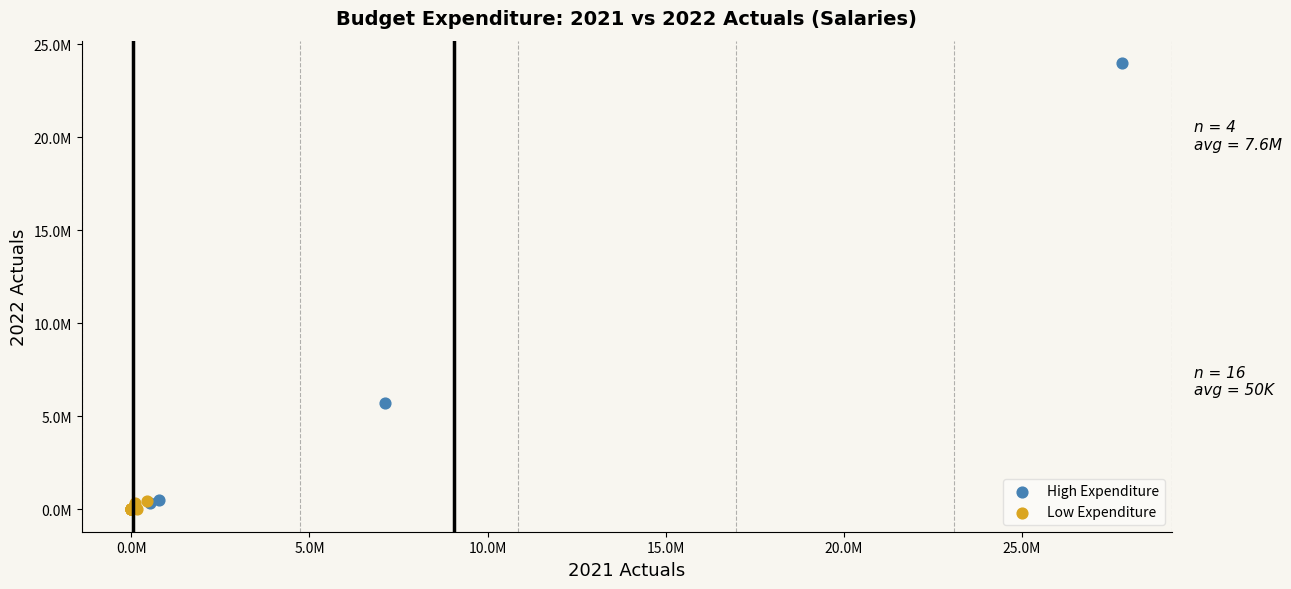

Which series contains the highest Y value?

High Expenditure